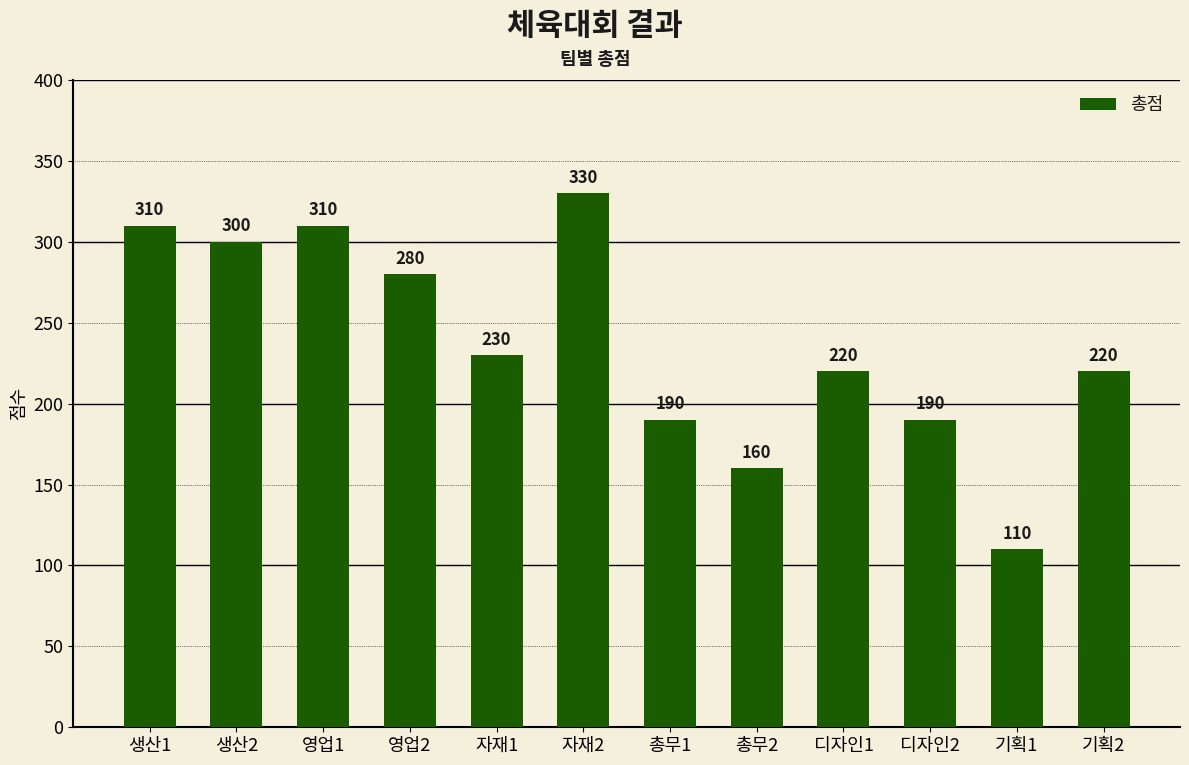

Which has a higher value, 자재1 or 자재2?

자재2